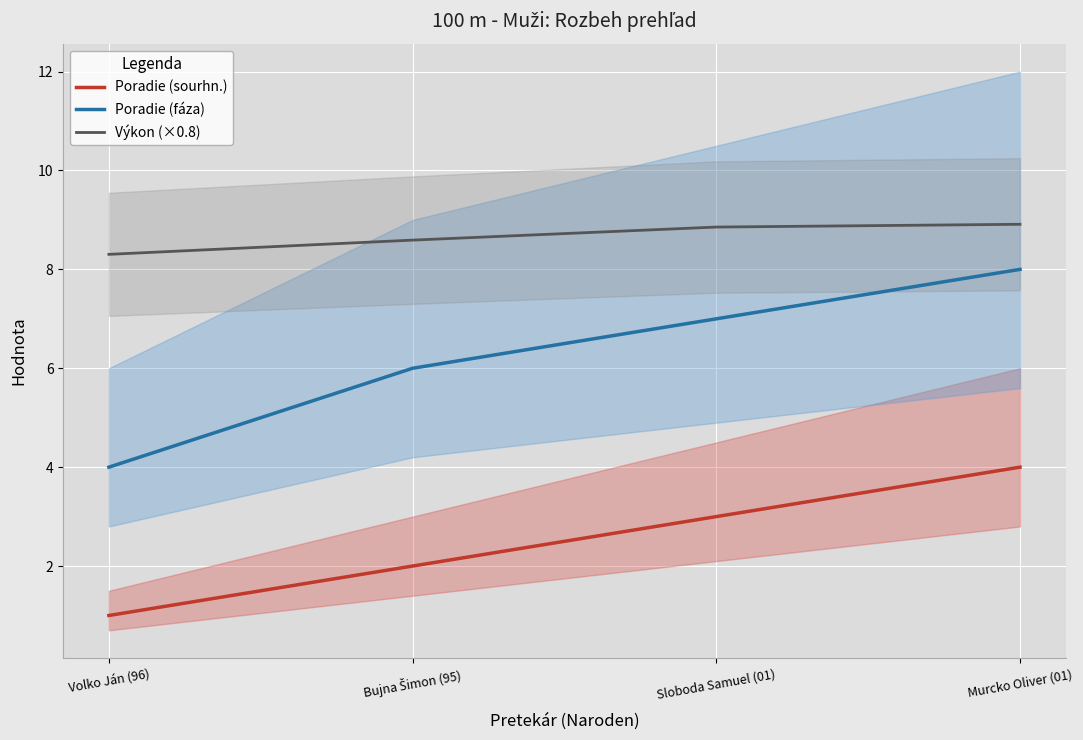

The value of Poradie (sourhn.) at Murcko Oliver (01) is 5.5. True or false?

False